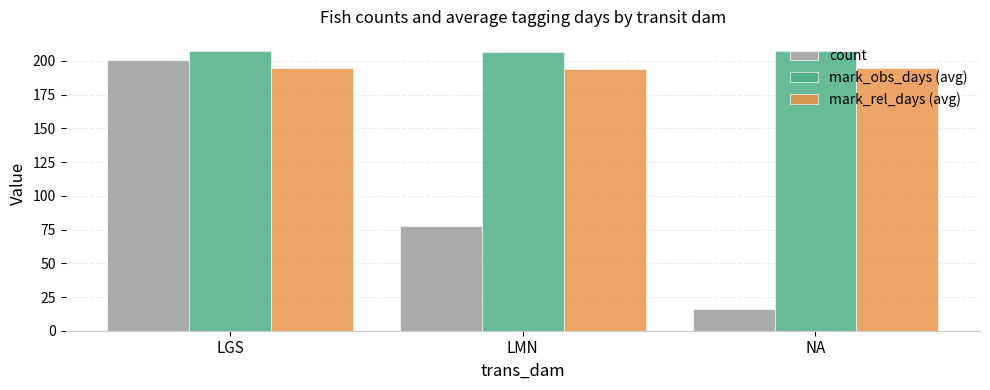

List the series in order of their peak value, lowest first.

mark_rel_days (avg), count, mark_obs_days (avg)